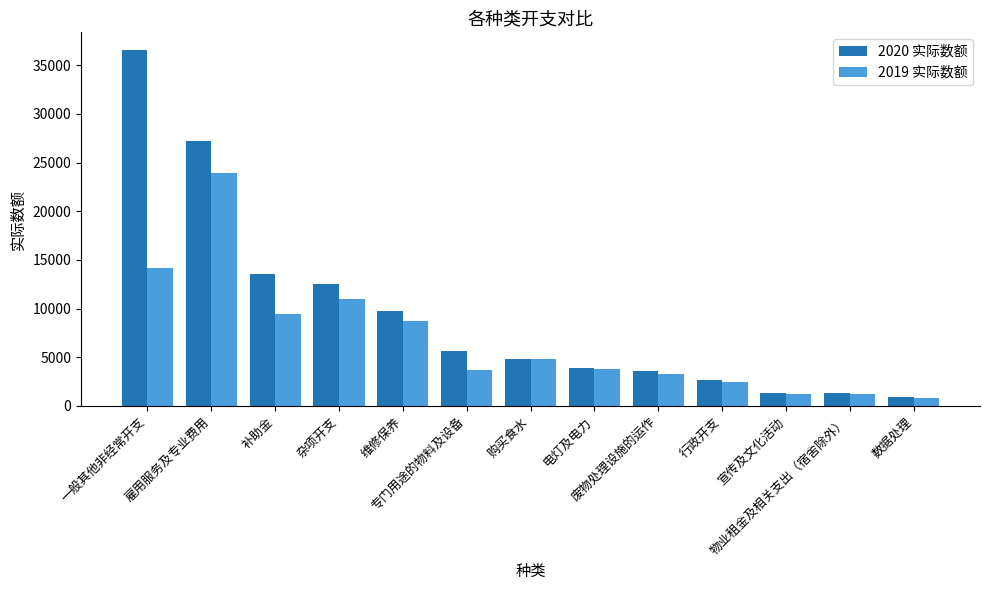

Rank the series by their average value, from lowest to highest.

2019 实际数额, 2020 实际数额